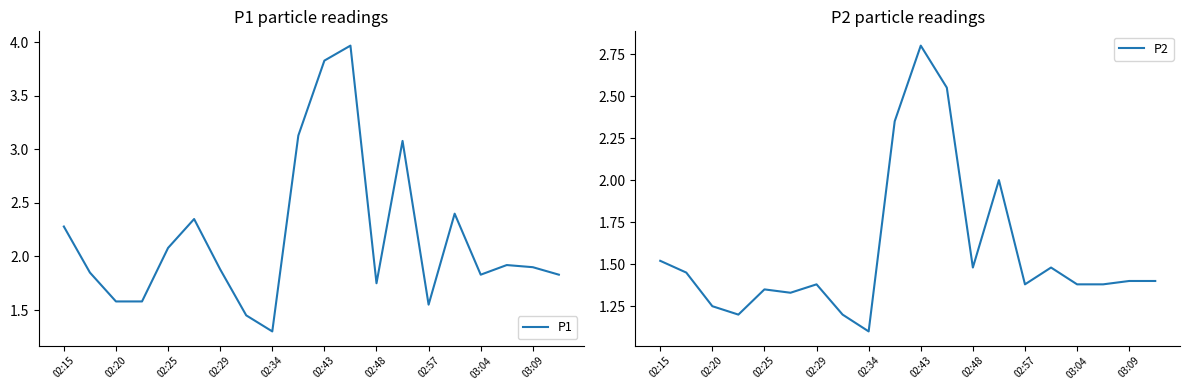

Reading right to left, extract all data points from this chart.

P1: 1.8	1.9	1.9	1.8	2.4	1.6	3.1	1.8	4.0	3.8	3.1	1.3	1.4	1.9	2.4	2.1	1.6	1.6	1.9	2.3
P2: 1.4	1.4	1.4	1.4	1.5	1.4	2.0	1.5	2.5	2.8	2.4	1.1	1.2	1.4	1.3	1.4	1.2	1.2	1.4	1.5